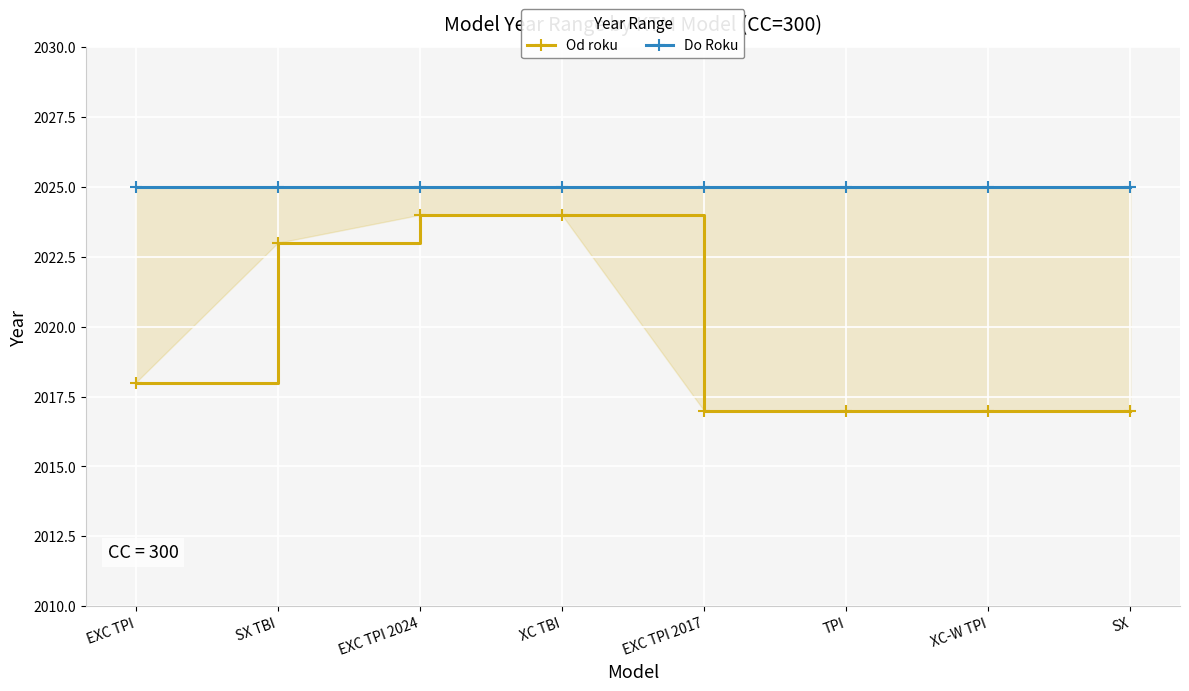

What position from the right is EXC TPI?

8